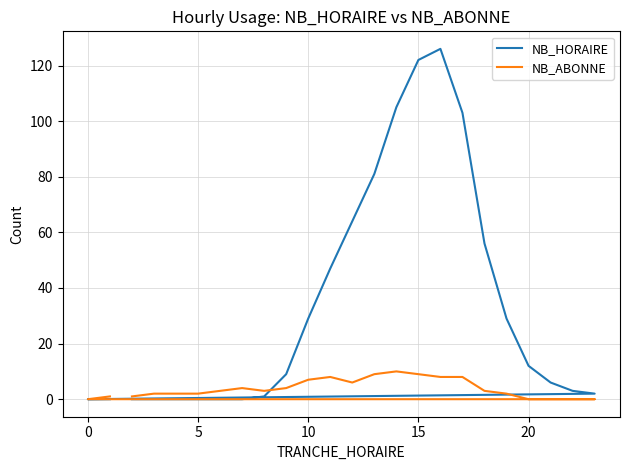

Count the NB_ABONNE values in the range 1 to 8.

16